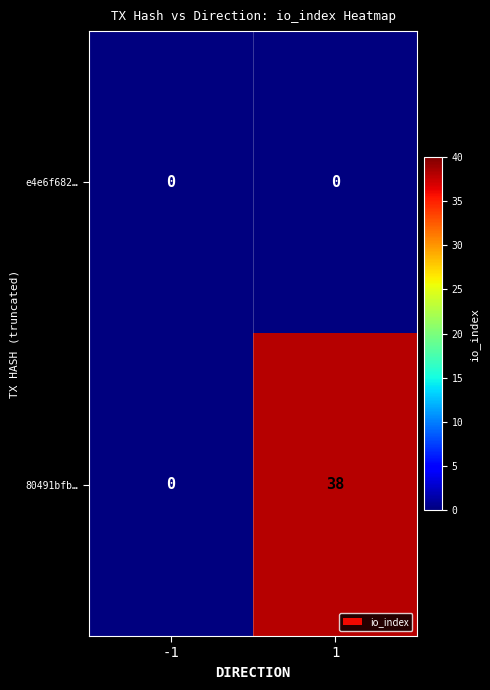

Which series has the largest range (max minus min)?

80491bfb…